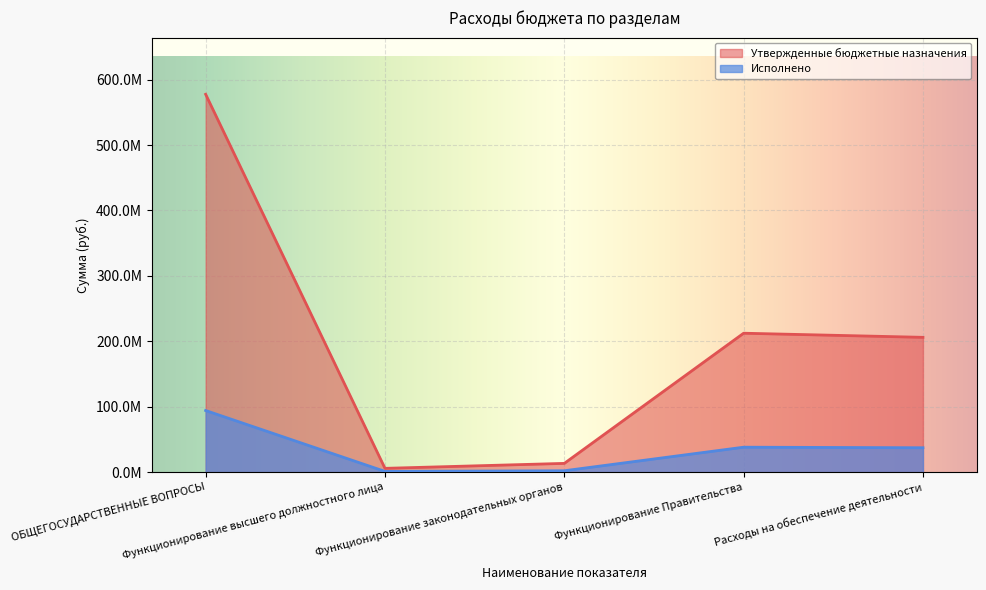

What position from the right is Расходы на обеспечение деятельности?

1